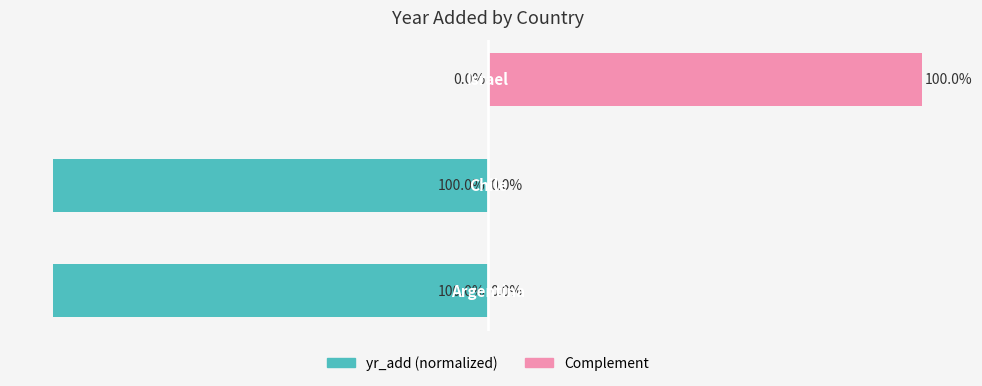

Count the yr_add (normalized) values in the range -100 to 0.

3